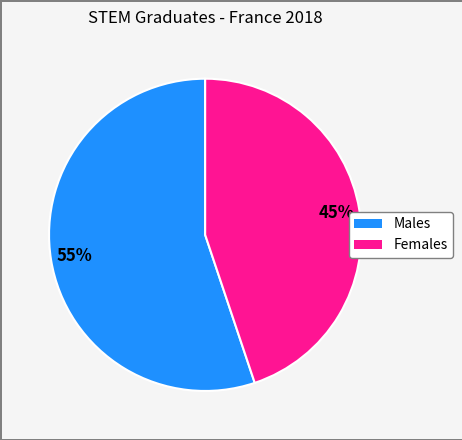

To the nearest percent, what is the average slice percentage?

50%